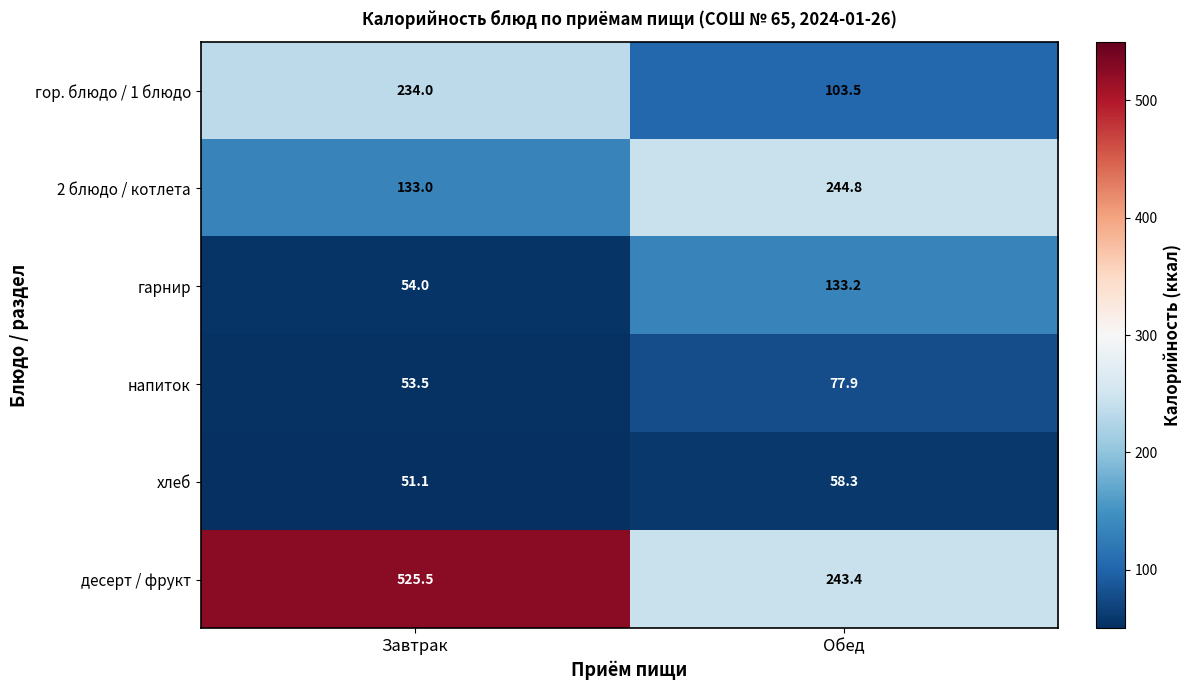

Reading left to right, transcribe all the data shown in this chart.

гор. блюдо / 1 блюдо: 234.0	103.5
2 блюдо / котлета: 133.0	244.8
гарнир: 54.0	133.2
напиток: 53.5	77.9
хлеб: 51.1	58.3
десерт / фрукт: 525.5	243.4